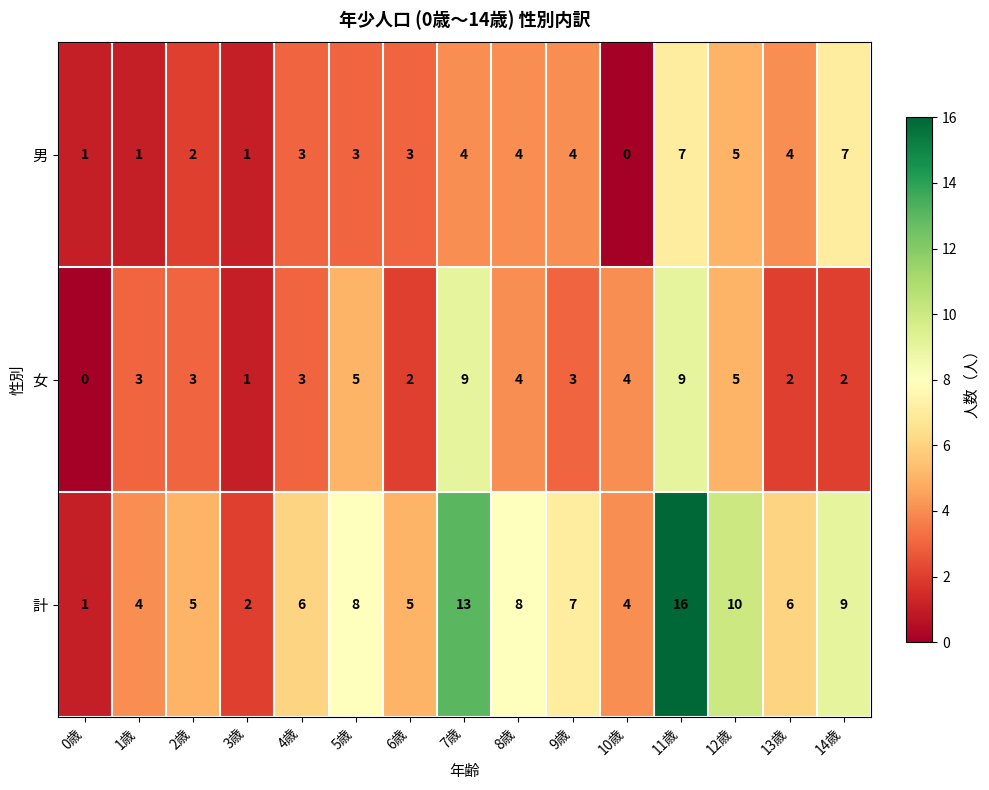

What is the sum of the 計 values at 14歳 and 4歳?

15